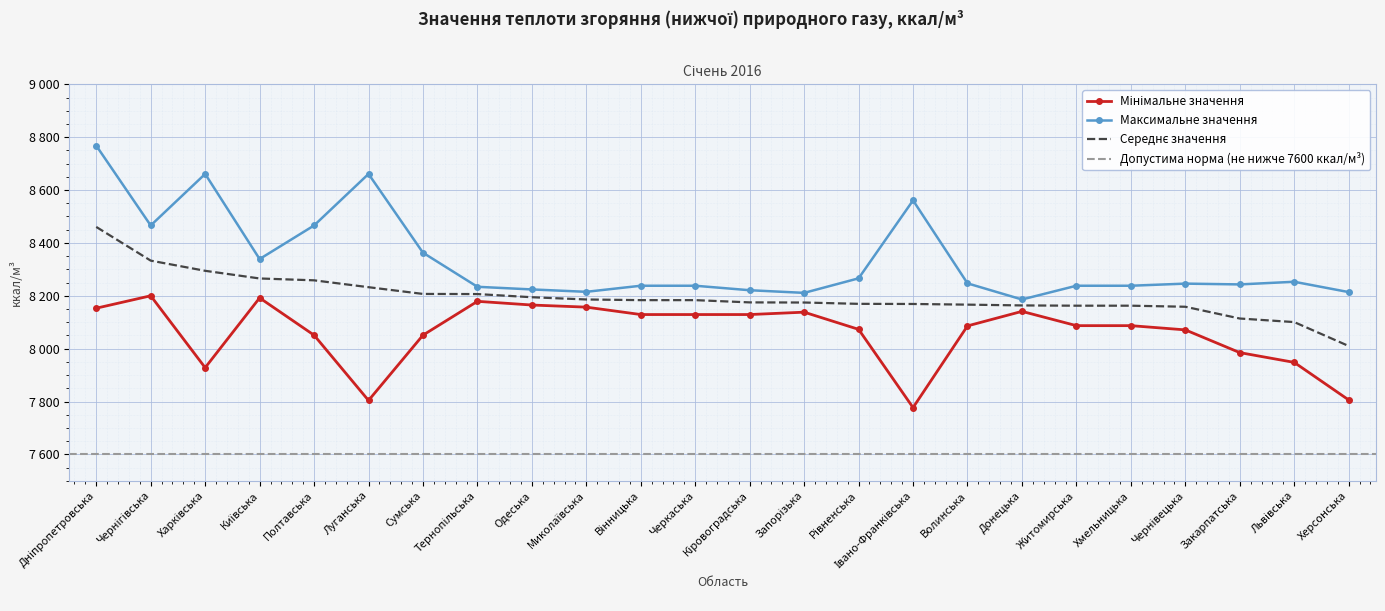

True or false: Мінімальне значення and Середнє значення intersect in this chart.

False